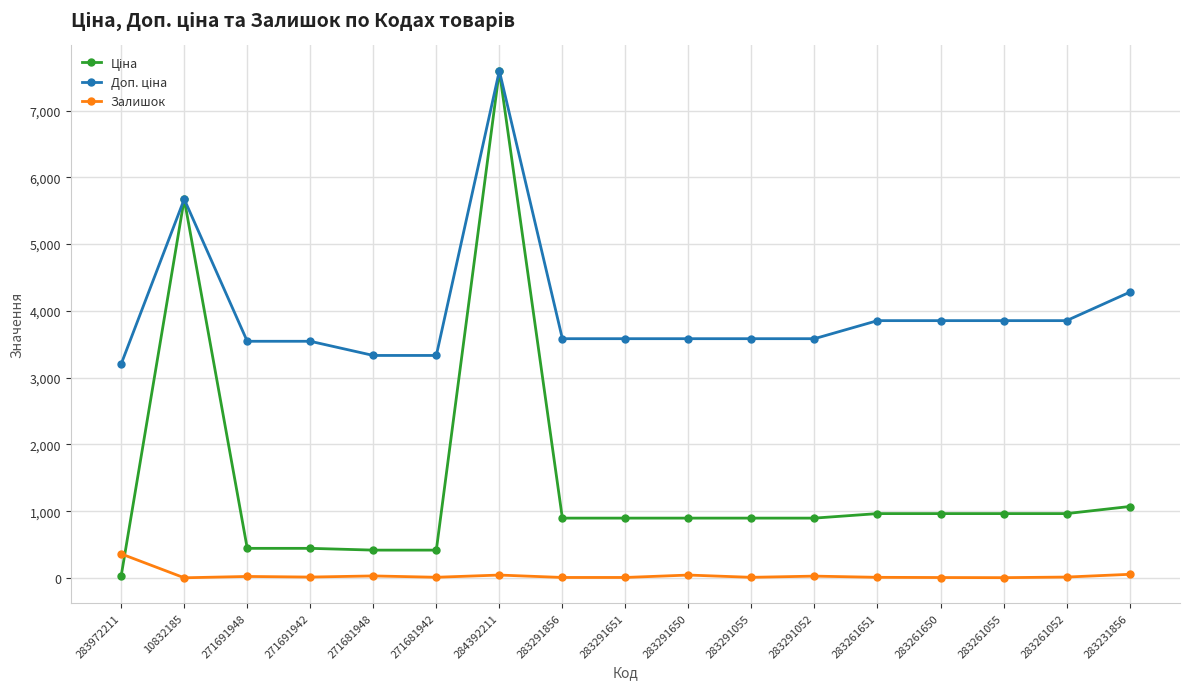

At which category is the sum across all series the highest?

284392211